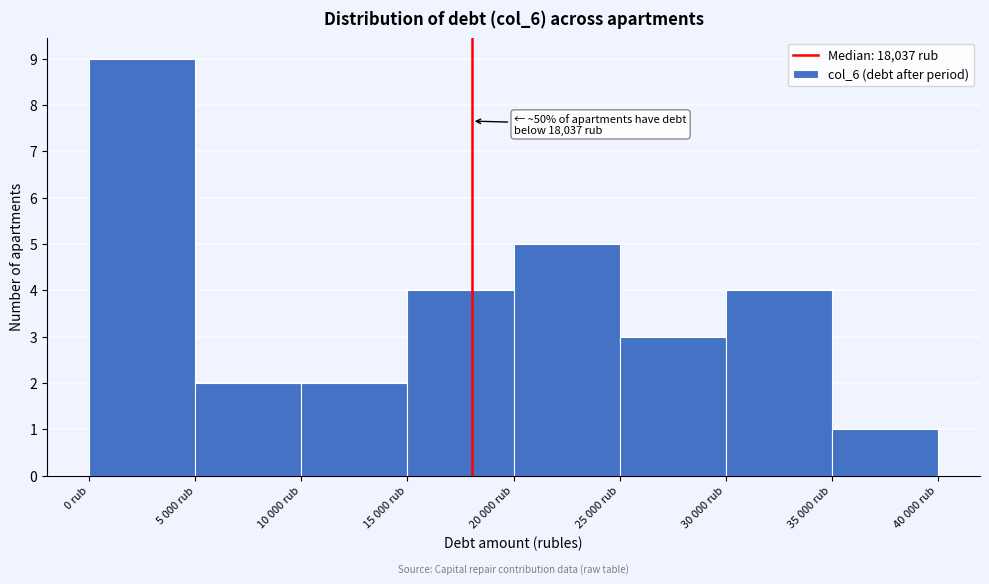

Reading left to right, extract all data points from this chart.

9	2	2	4	5	3	4	1